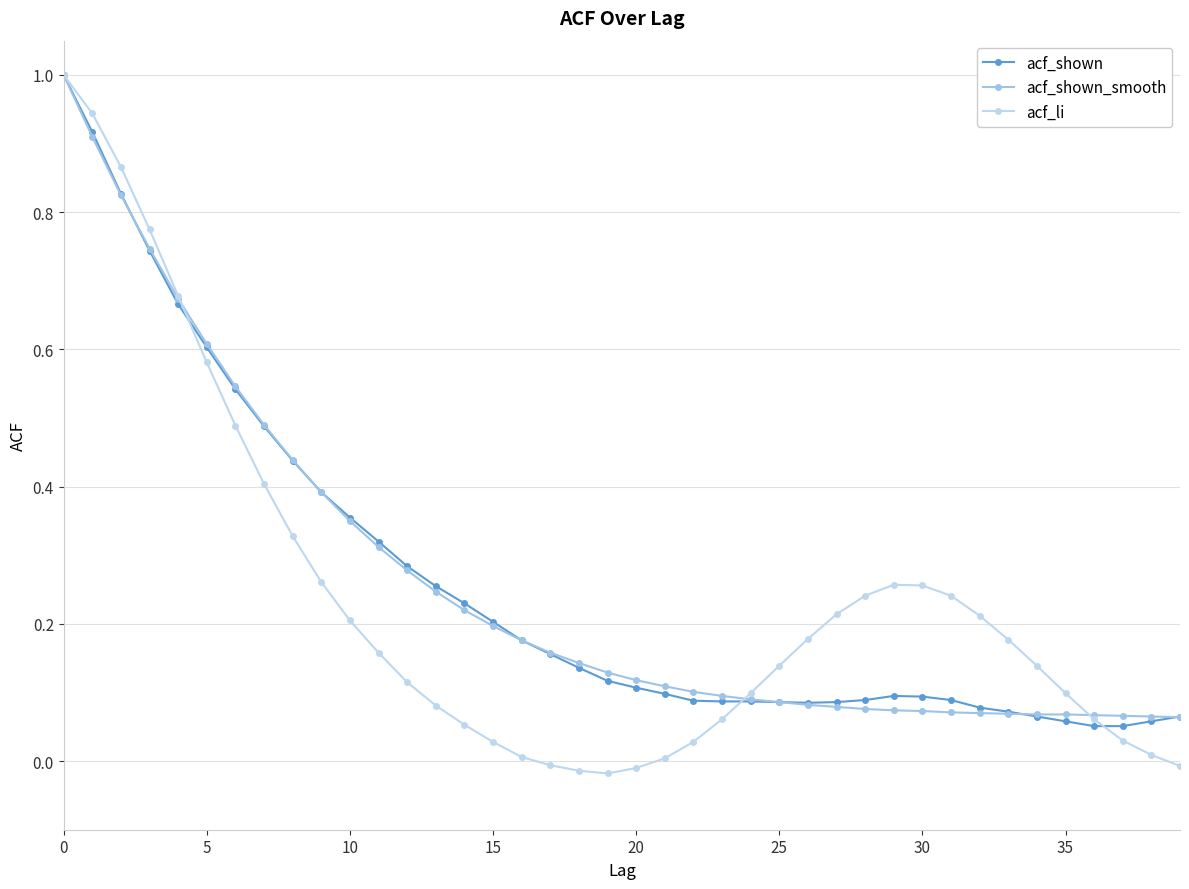

How many lines are shown in the chart?

3